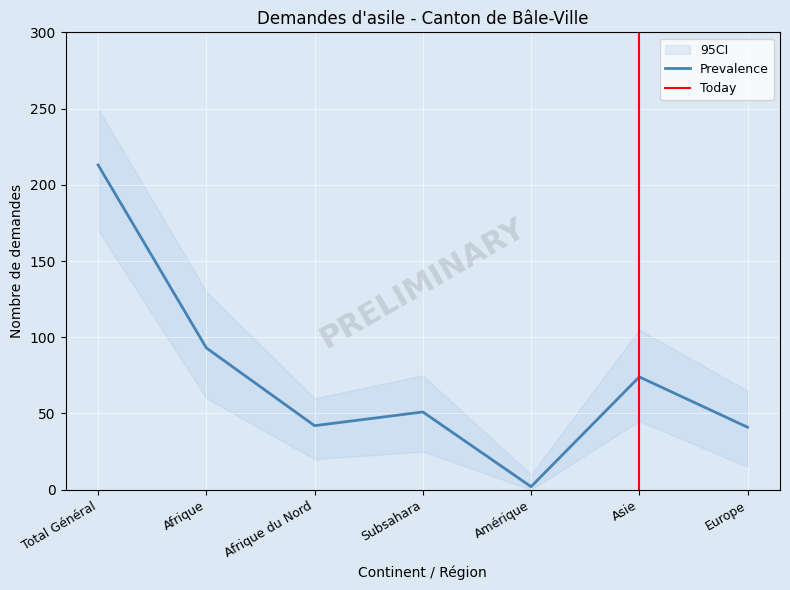

At which label does Prevalence reach its minimum?

Amérique